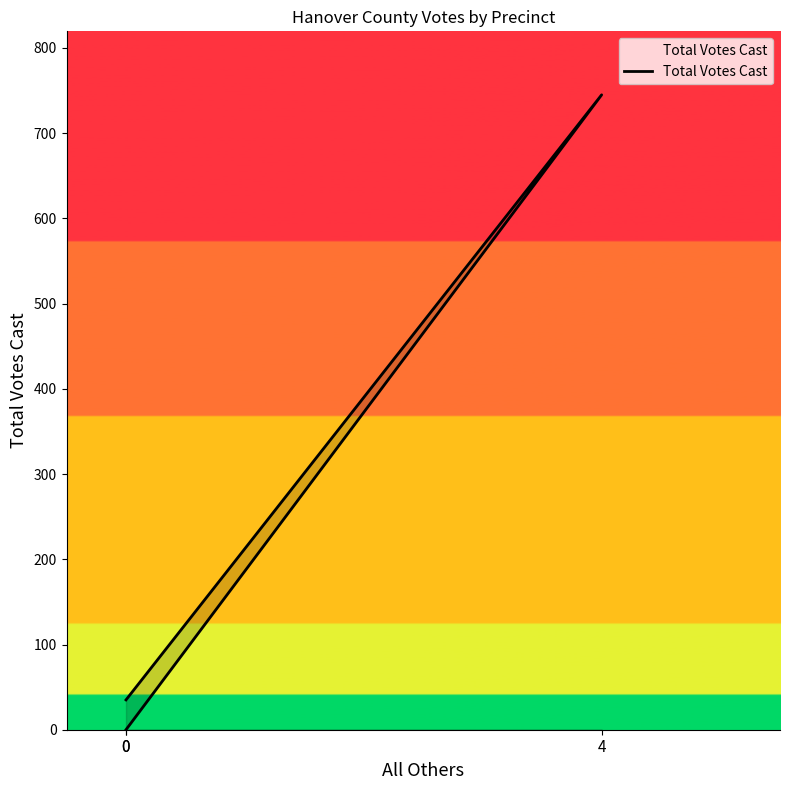

List the labels in order of value, largest first.

4, 0, 0